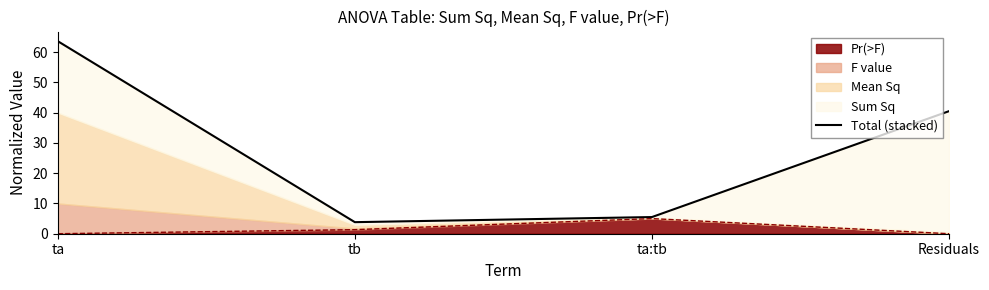

Count the number of values greater than 40.

2